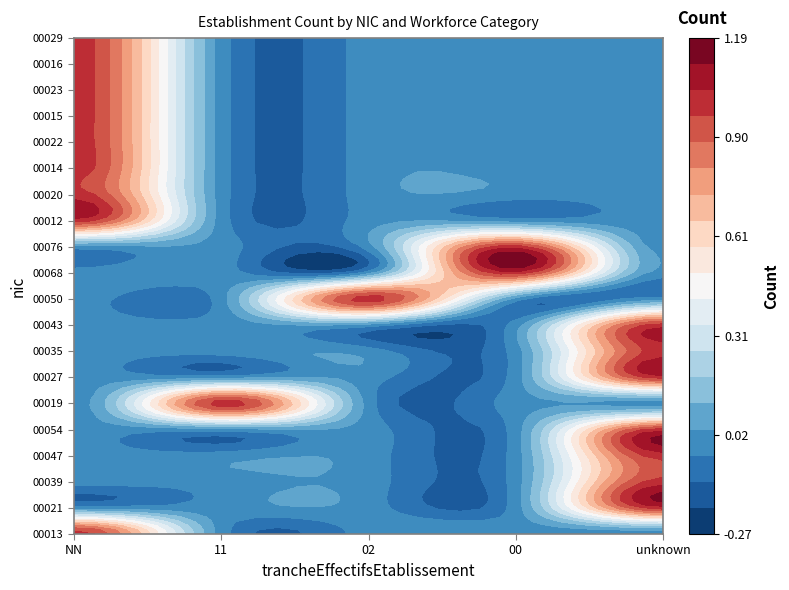

Reading left to right, what are all the values shown in this chart?

00013: 1	0	0	0	0
00021: 0	0	0	0	1
00039: 0	0	0	0	1
00047: 0	0	0	0	1
00054: 0	0	0	0	1
00019: 0	1	0	0	0
00027: 0	0	0	0	1
00035: 0	0	0	0	1
00043: 0	0	0	0	1
00050: 0	0	1	0	0
00068: 0	0	0	1	0
00076: 0	0	0	1	0
00012: 1	0	0	0	0
00020: 1	0	0	0	0
00014: 1	0	0	0	0
00022: 1	0	0	0	0
00015: 1	0	0	0	0
00023: 1	0	0	0	0
00016: 1	0	0	0	0
00029: 1	0	0	0	0